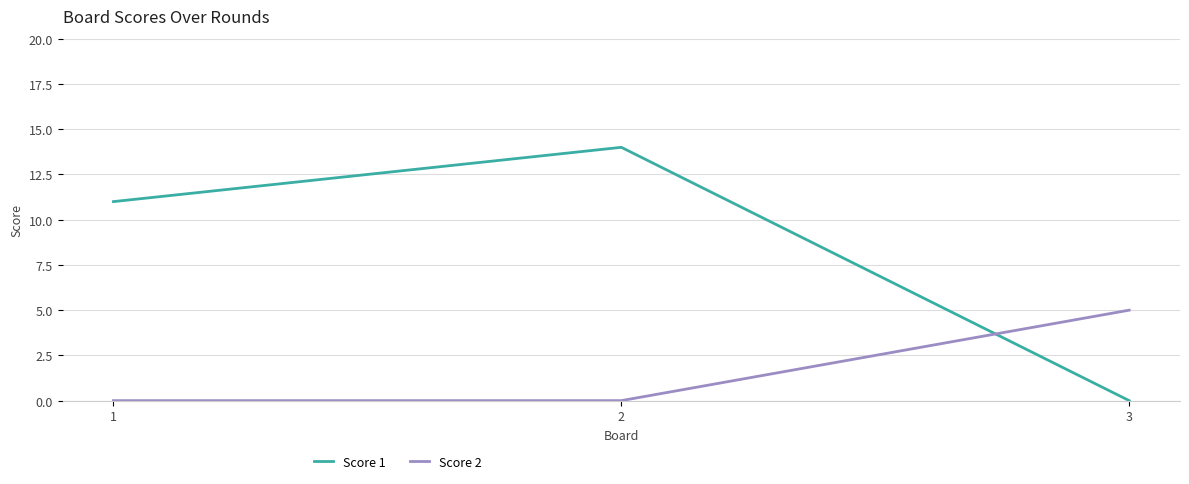

What is the maximum value for Score 1?

14